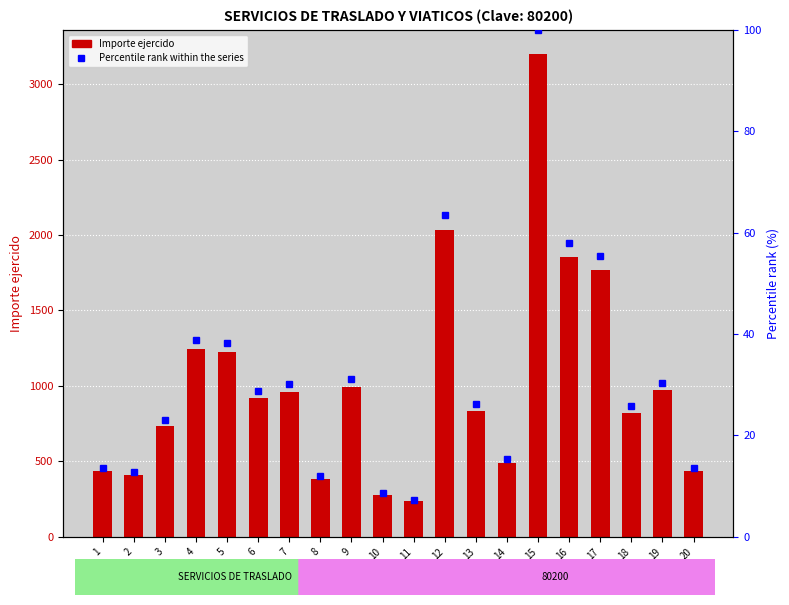

What are all the series names shown in the legend?

Importe ejercido, Percentile rank within the series